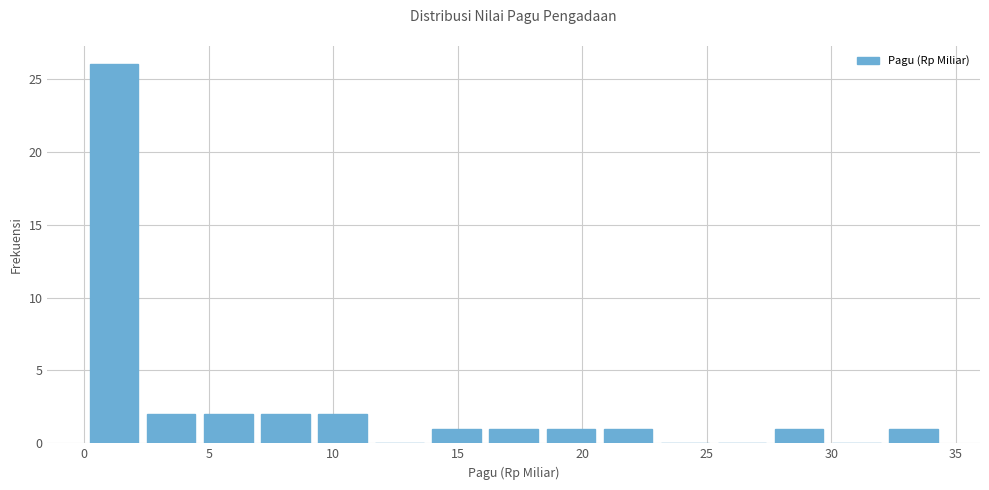

What is the height of the bar covering 0.0 to 2.5 on the x-axis? Neither the bar edges nor the heights are printed on the chart, so give them approximately, as read against the axes.

26